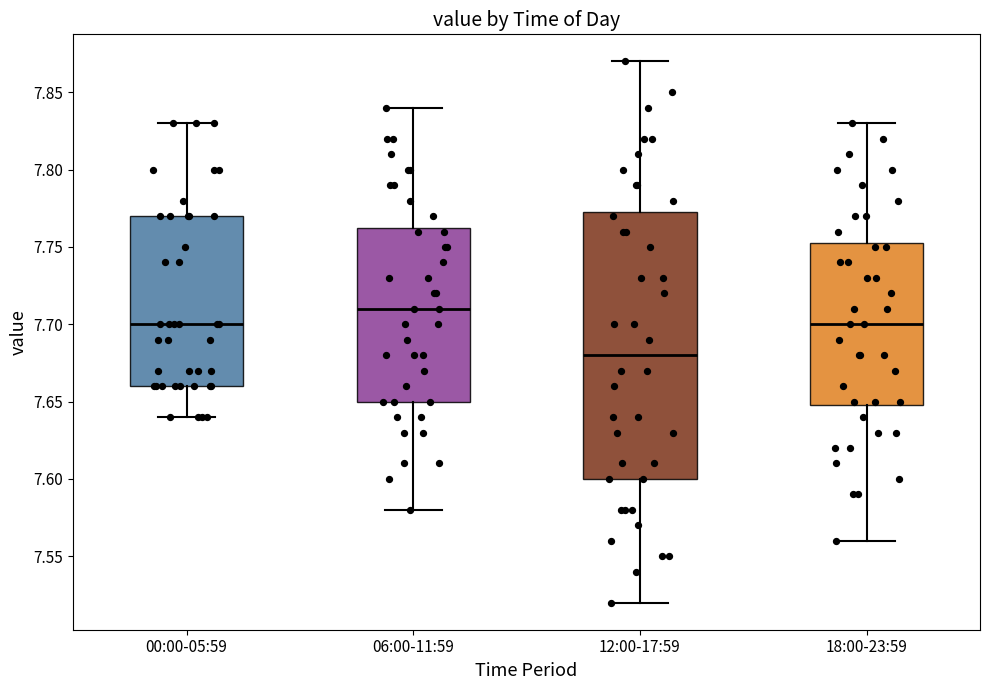

Which box is the tallest, from its lower edge to its upper edge?

12:00-17:59